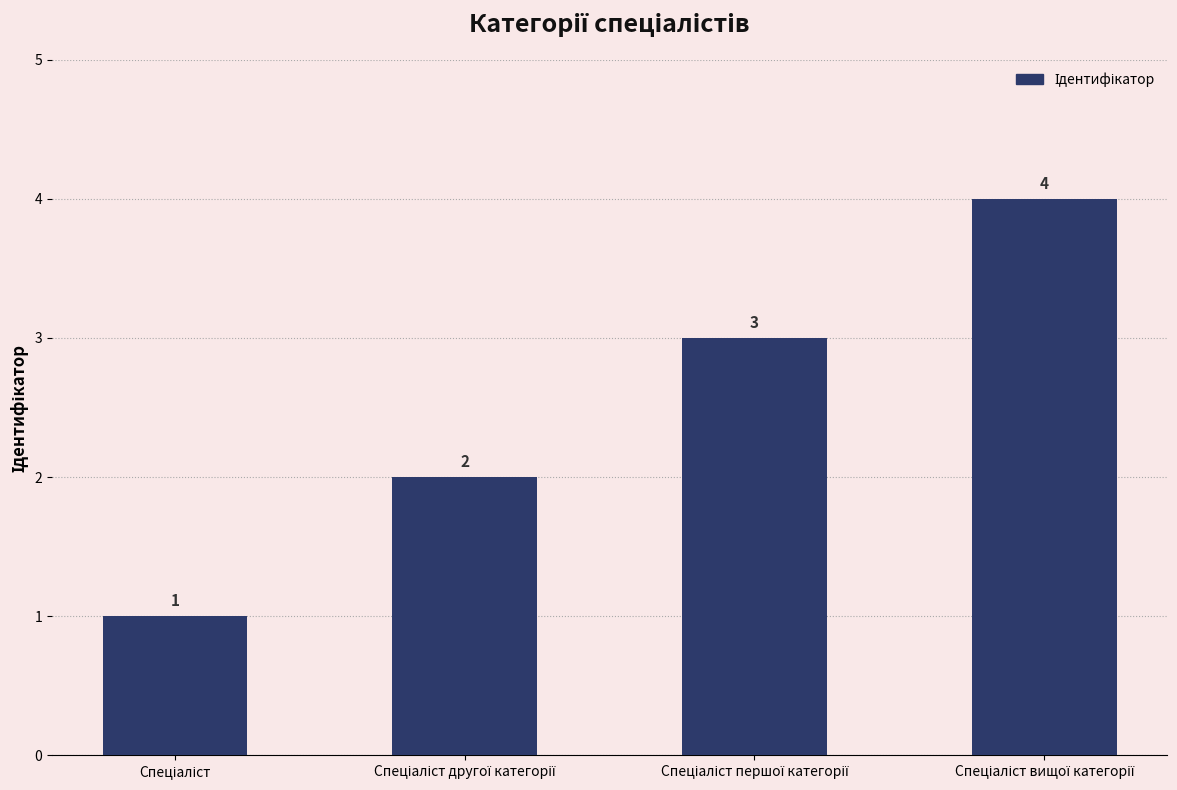

Reading left to right, transcribe all the data shown in this chart.

1	2	3	4